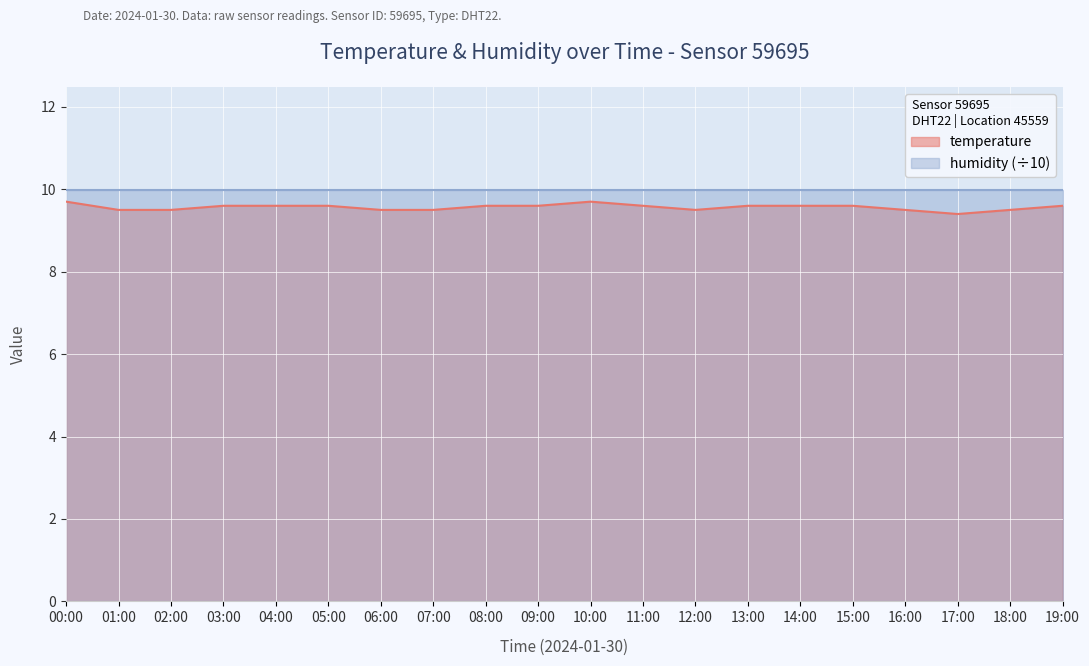

What is the total value across all series at 07:00?

19.5